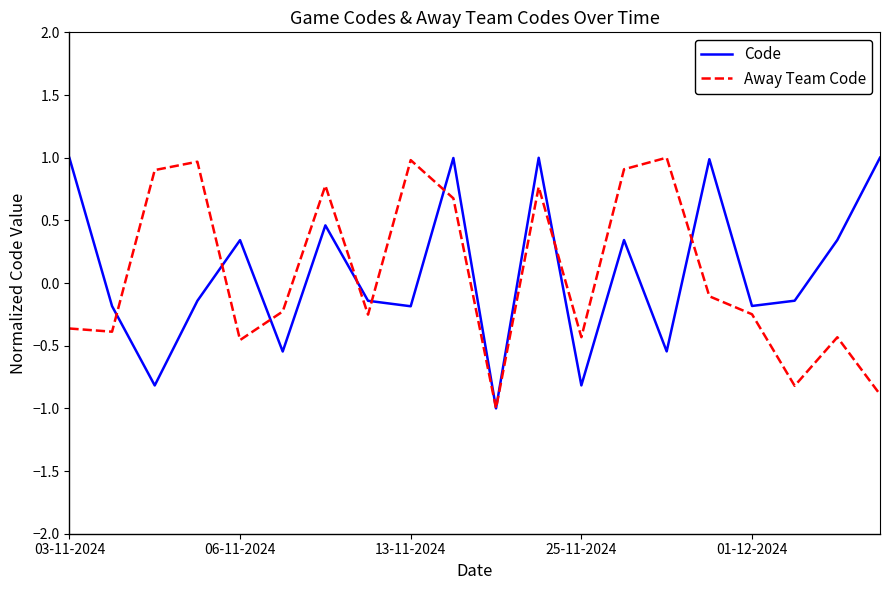

What is the smallest value displayed?

-1.0